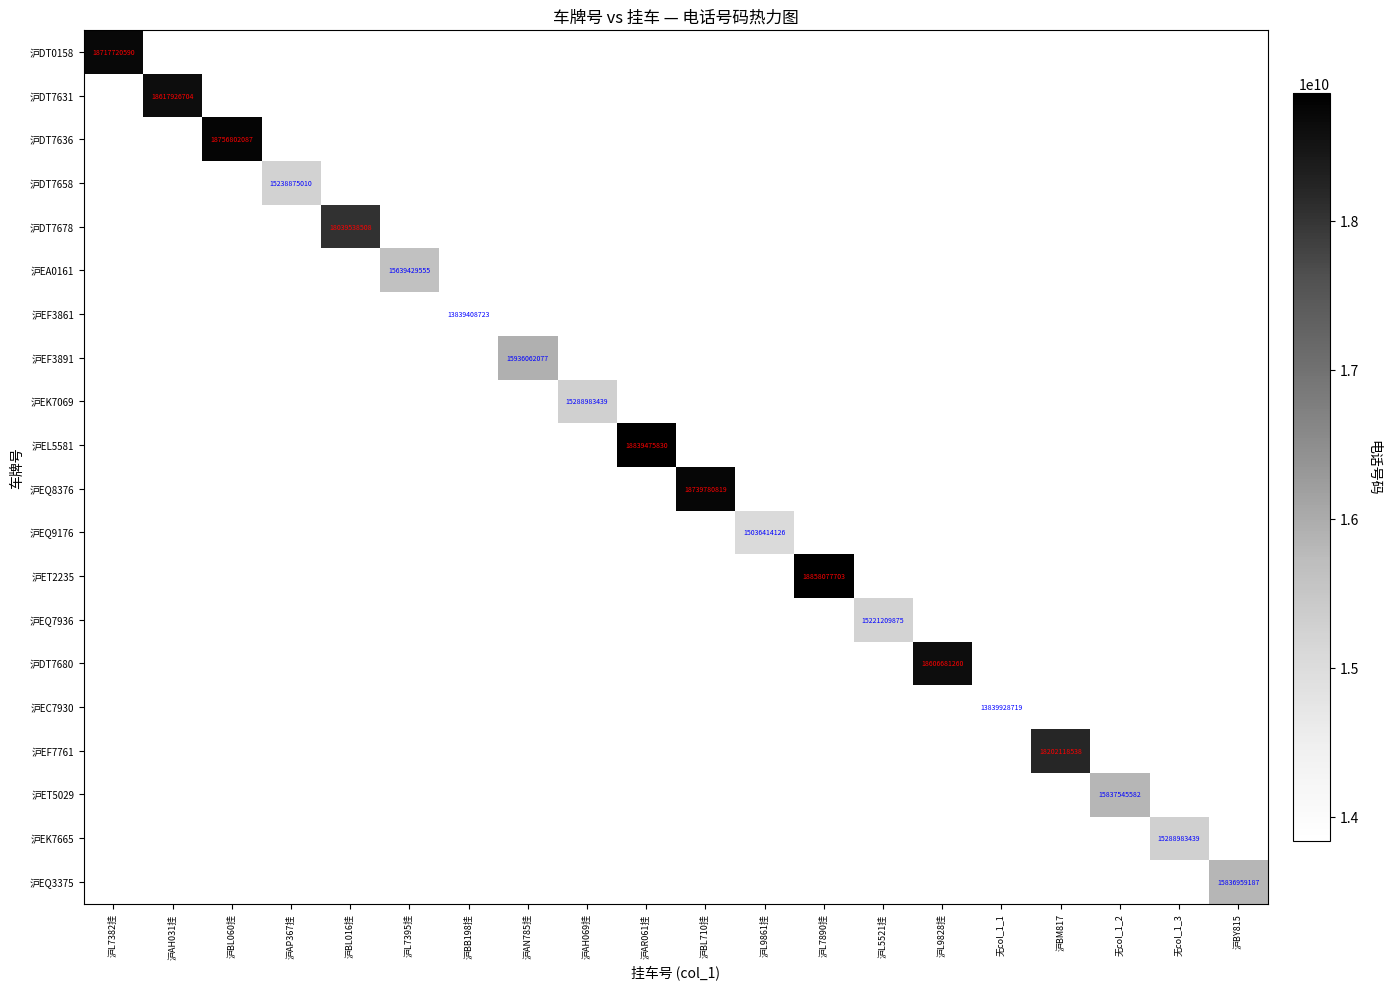

The 沪EF7761 series shows 18202118538 at 沪BM817. True or false?

True